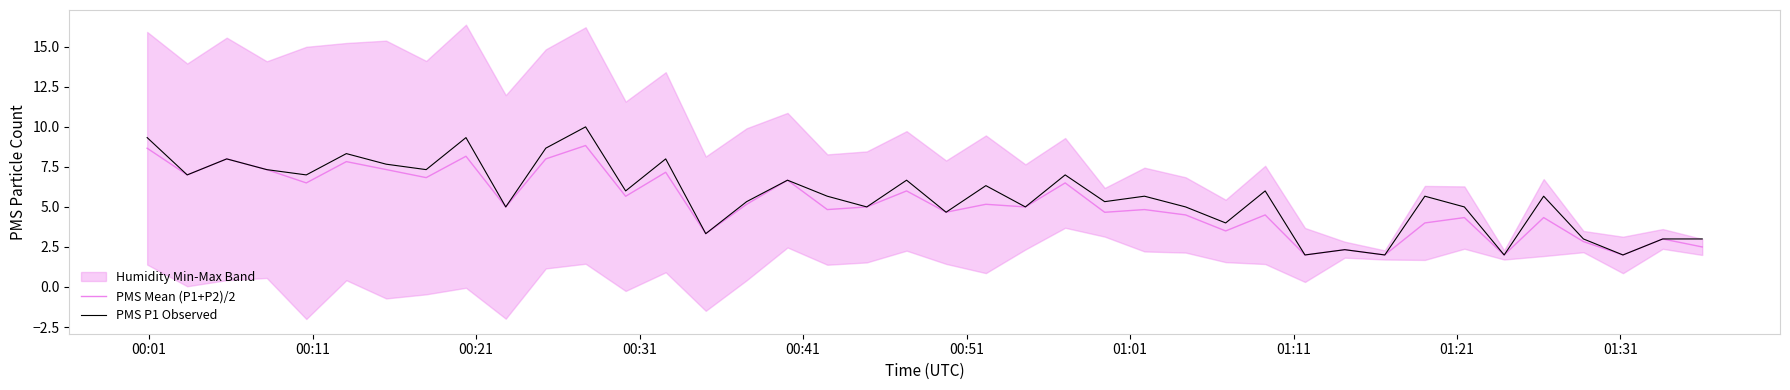

What is the minimum value for PMS Mean (P1+P2)/2?

2.0